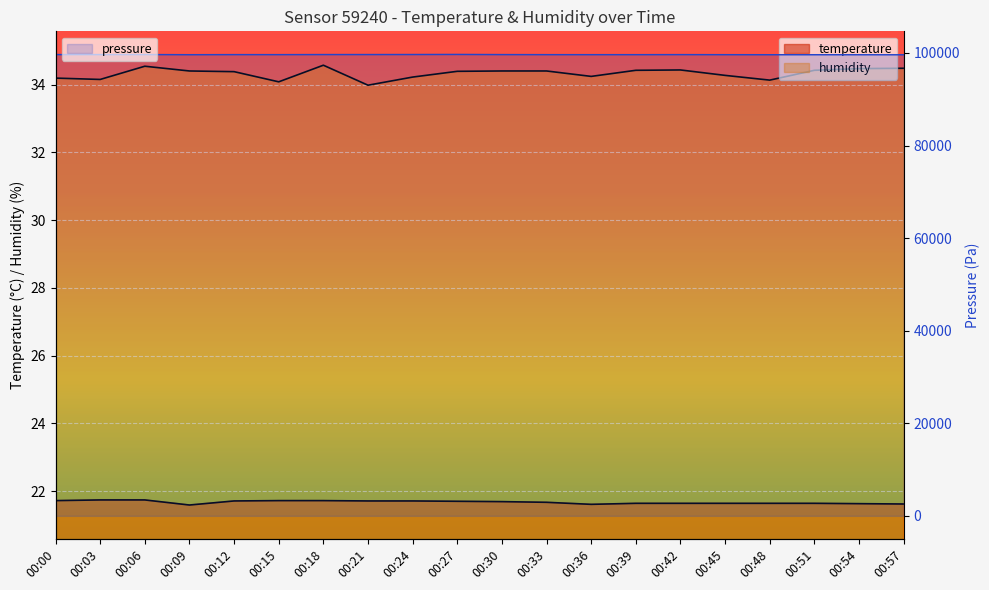

True or false: humidity and temperature intersect in this chart.

False